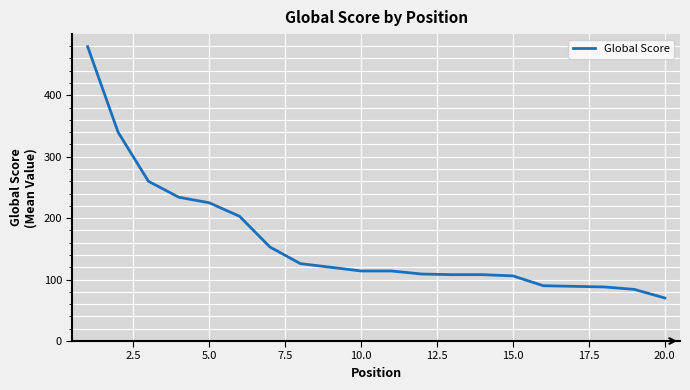

How many distinct data groups are displayed?

1